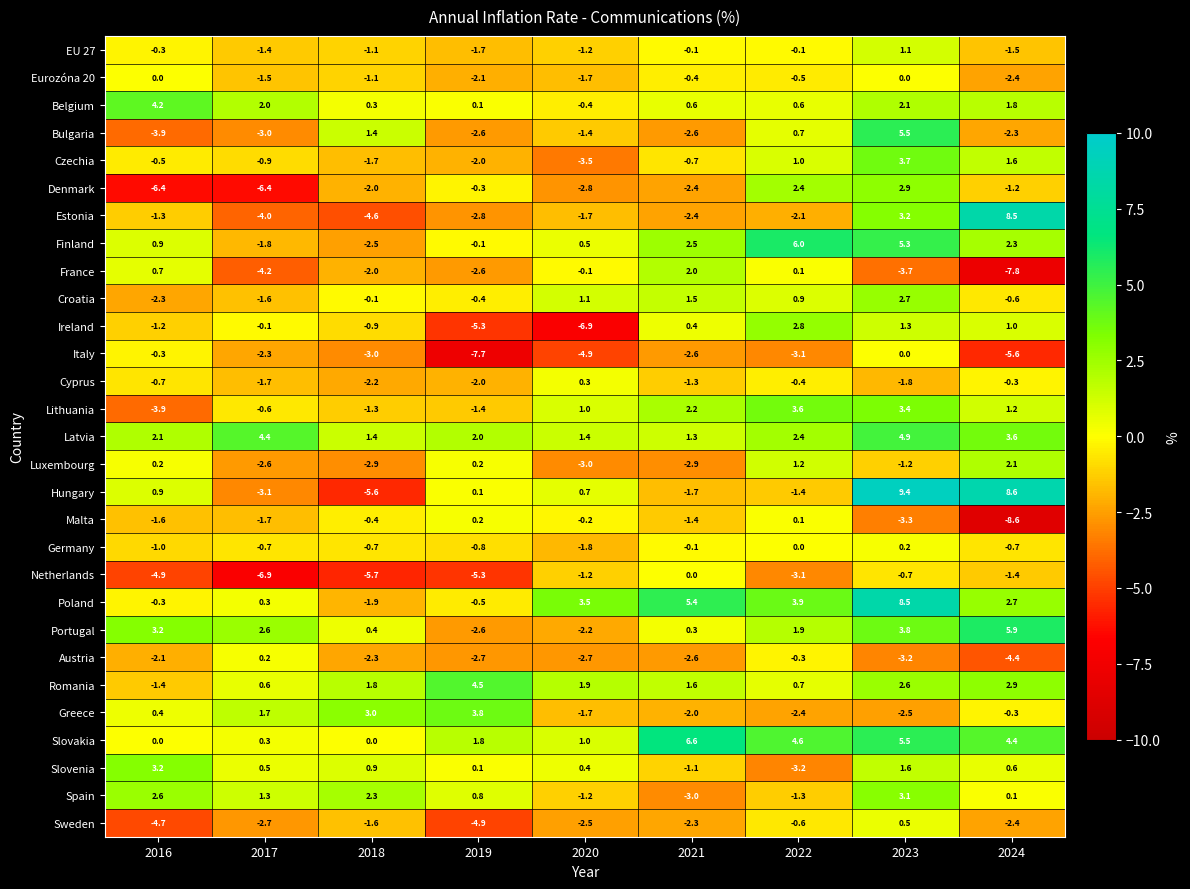

What is the total value across all series at 2018?

-32.1